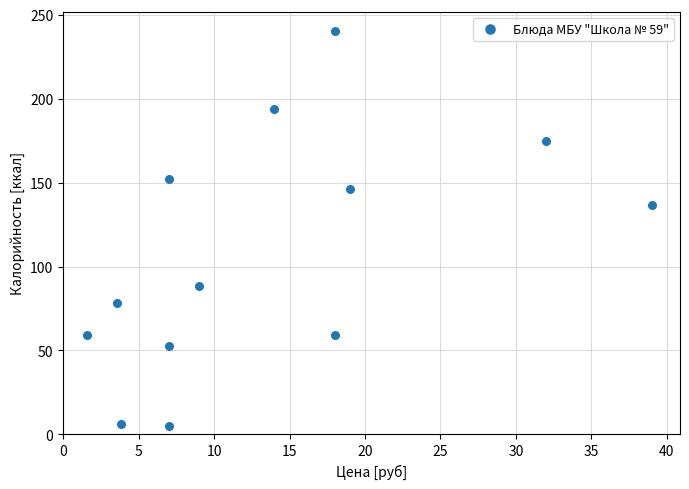

What Y value in the scatter plot is closest to 122?

136.9